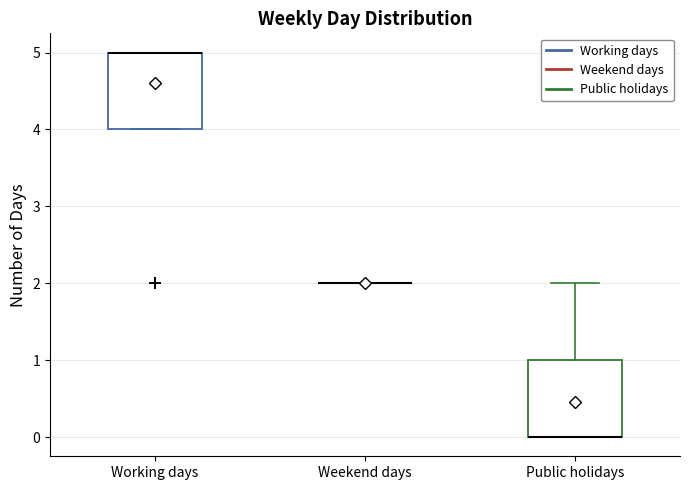

Where is the upper edge of the box for Public holidays on the y-axis? The values are not printed on the chart, so give them approximately, as read against the axis.

1